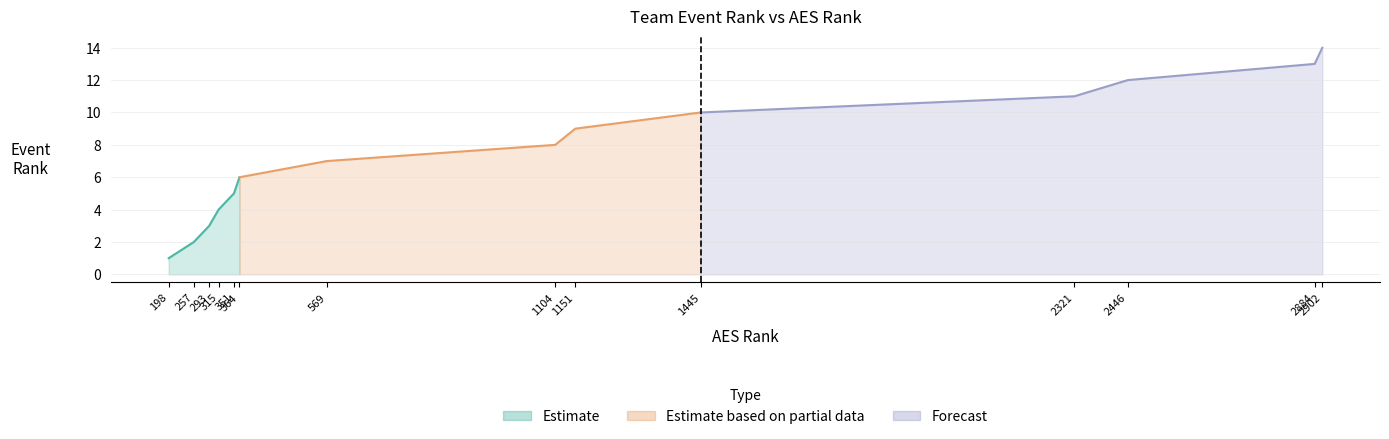

Which category has the highest value across all series?

2902